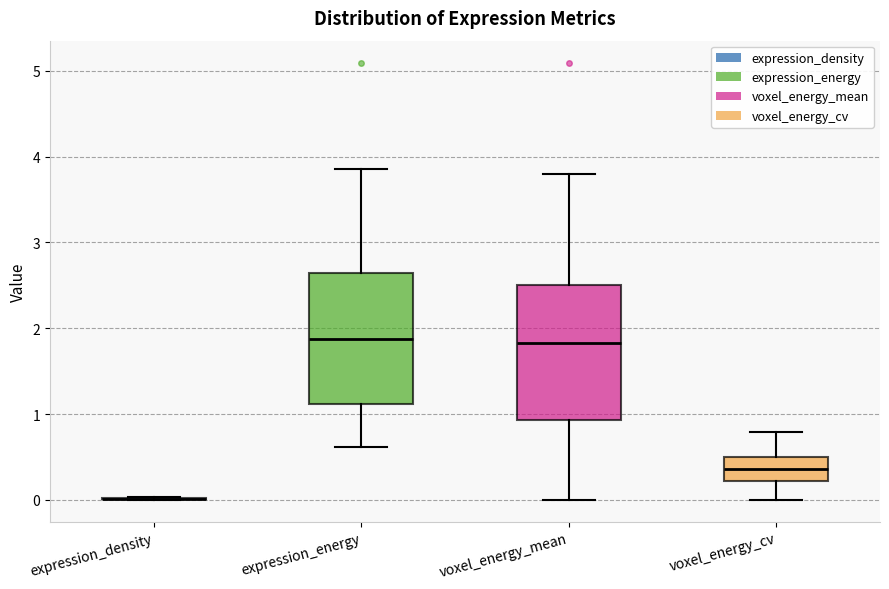

Where does the lower whisker of the box for voxel_energy_cv end on the y-axis? The values are not printed on the chart, so give them approximately, as read against the axis.

0.0